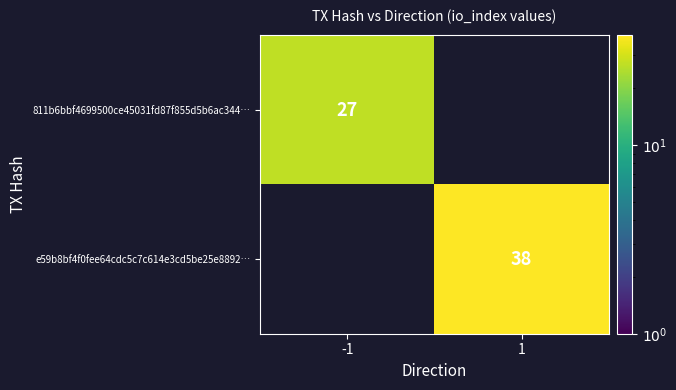

The 811b6bbf4699500ce45031fd87f855d5b6ac344… series shows 27 at -1. True or false?

True